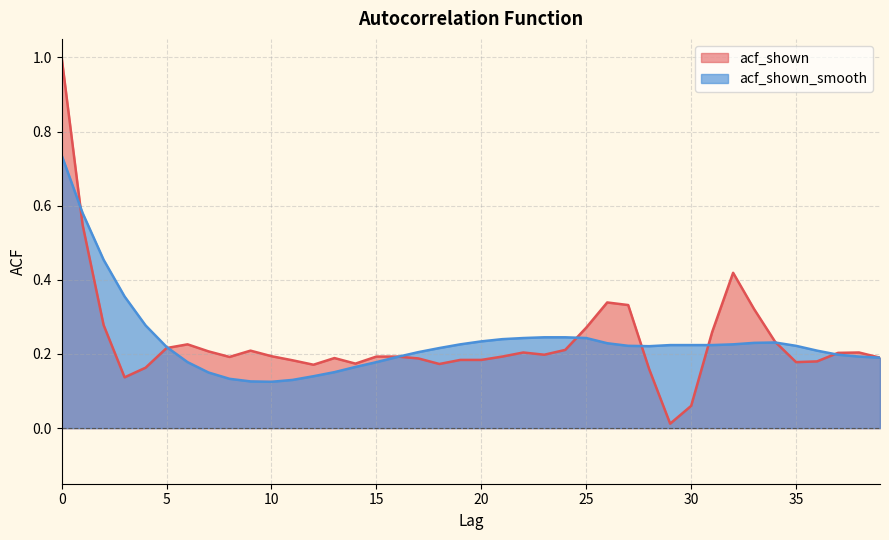

Where is acf_shown nearest to the value 0?

29